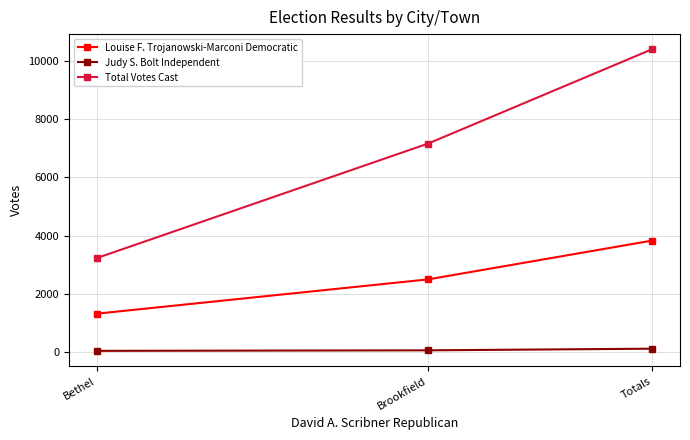

How many lines are shown in the chart?

3